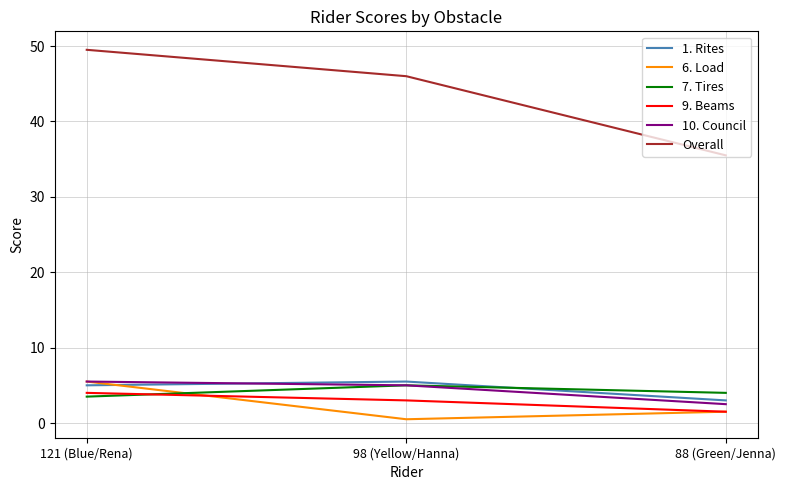

Is it true that 10. Council equals 2.5 at 88 (Green/Jenna)?

True